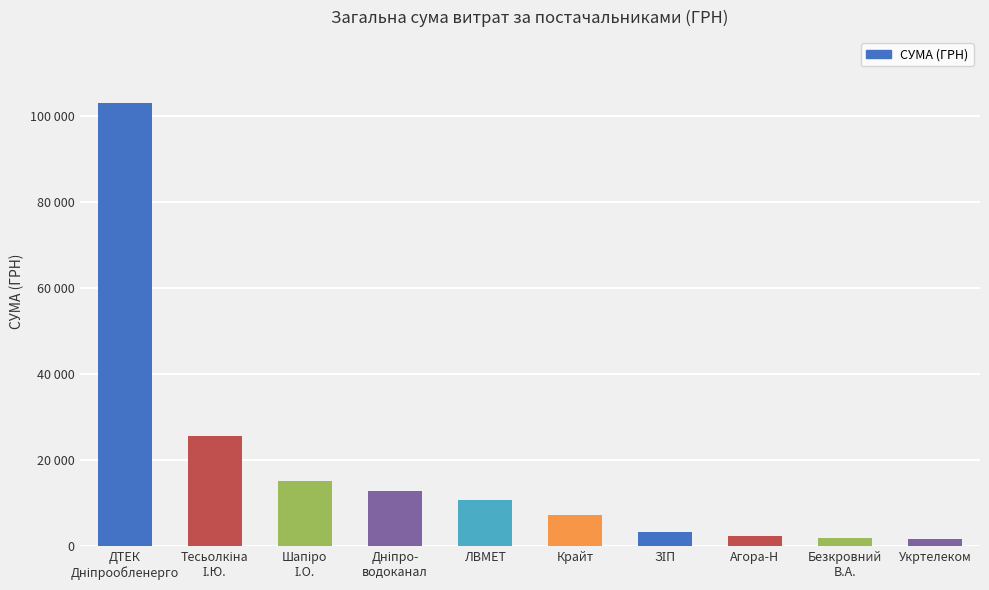

The chart shows a value of 12818.0 at Дніпро-
водоканал. True or false?

True